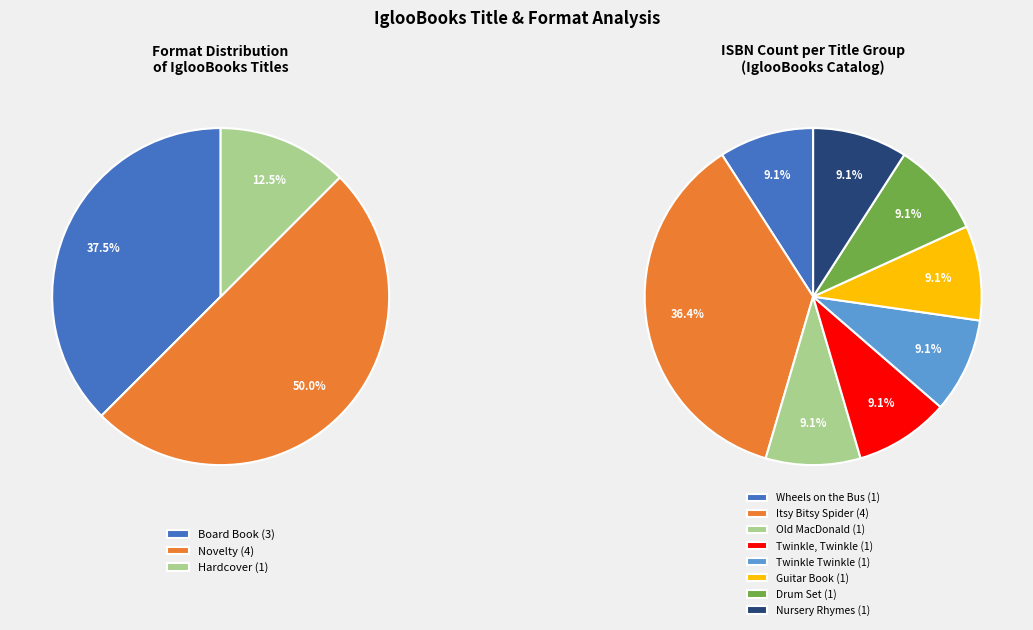

Which category has the smallest portion of the pie?

Wheels on the Bus